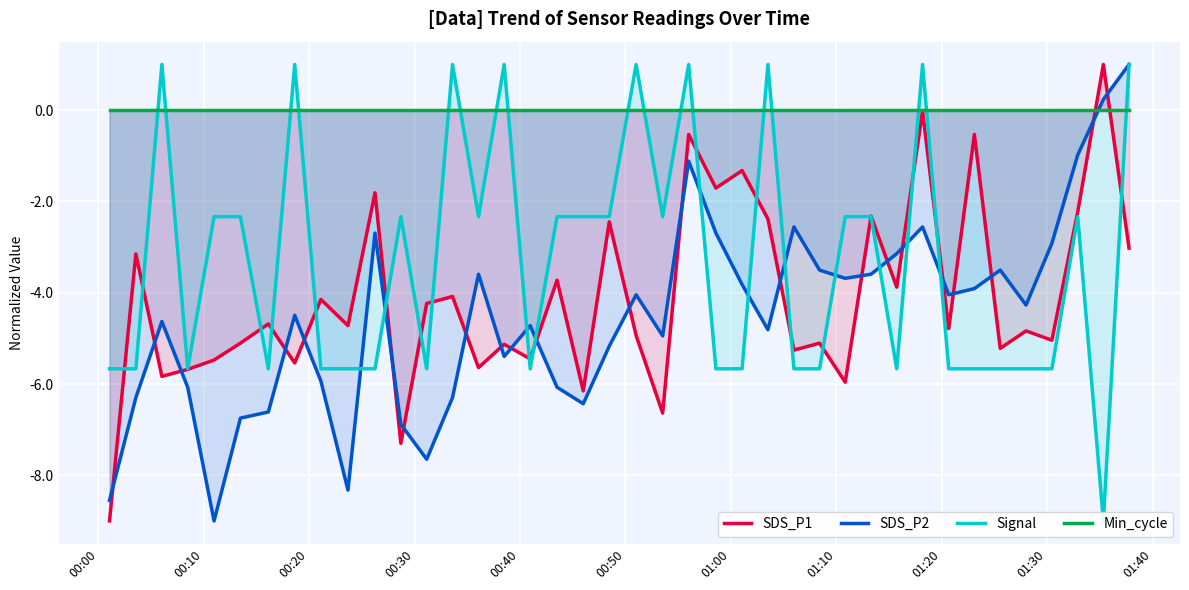

The Min_cycle series shows 0.0 at 00:40. True or false?

True